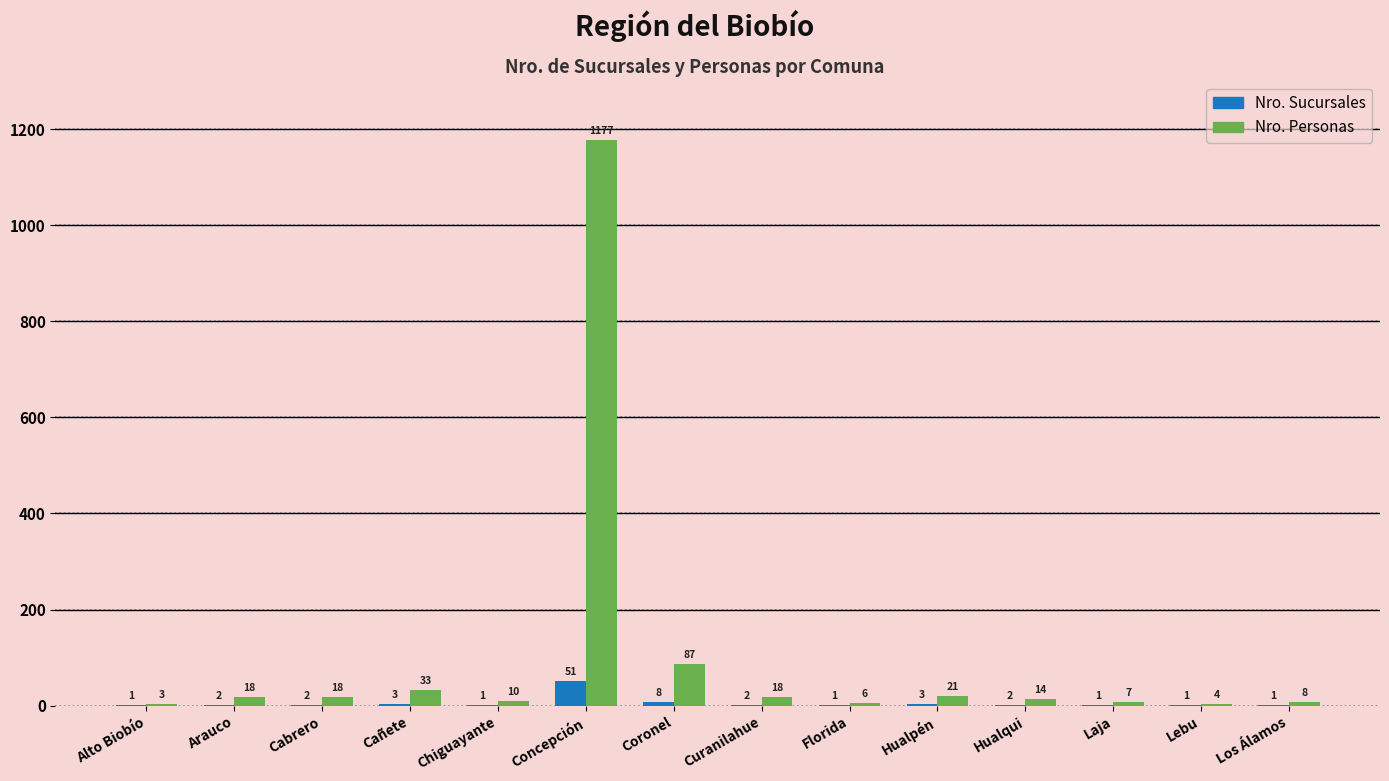

Where is Nro. Sucursales nearest to the value 26?

Coronel